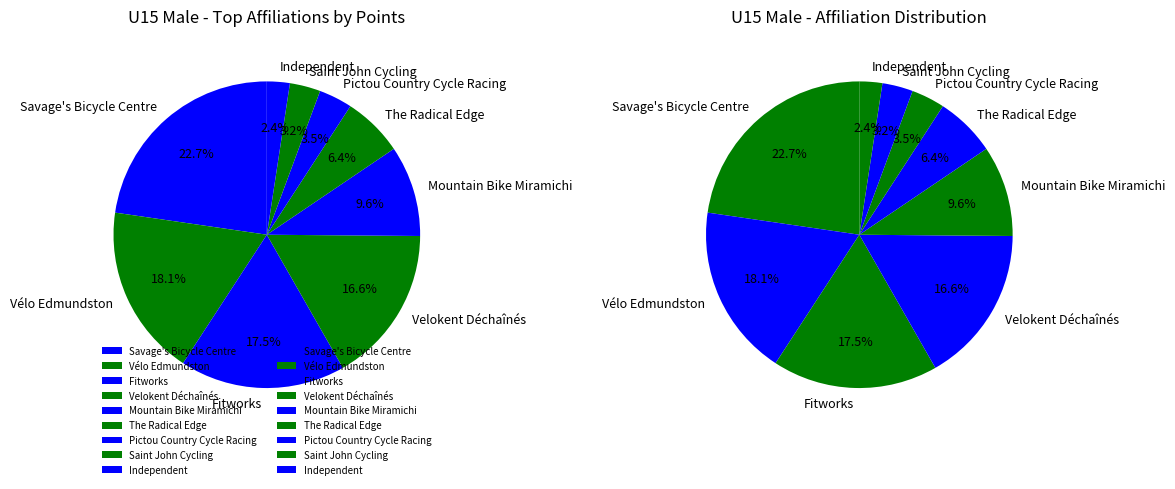

Does Vélo Edmundston represent more than half of the total?

No